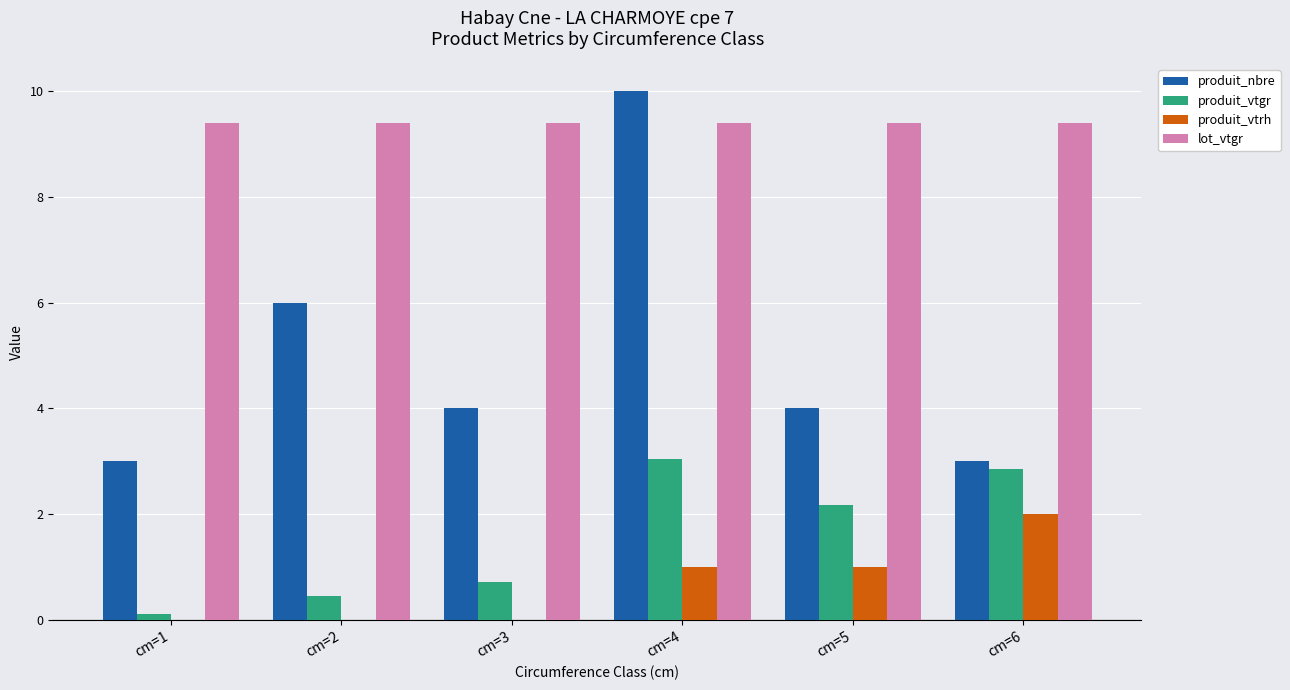

At which category is the sum across all series the highest?

cm=4